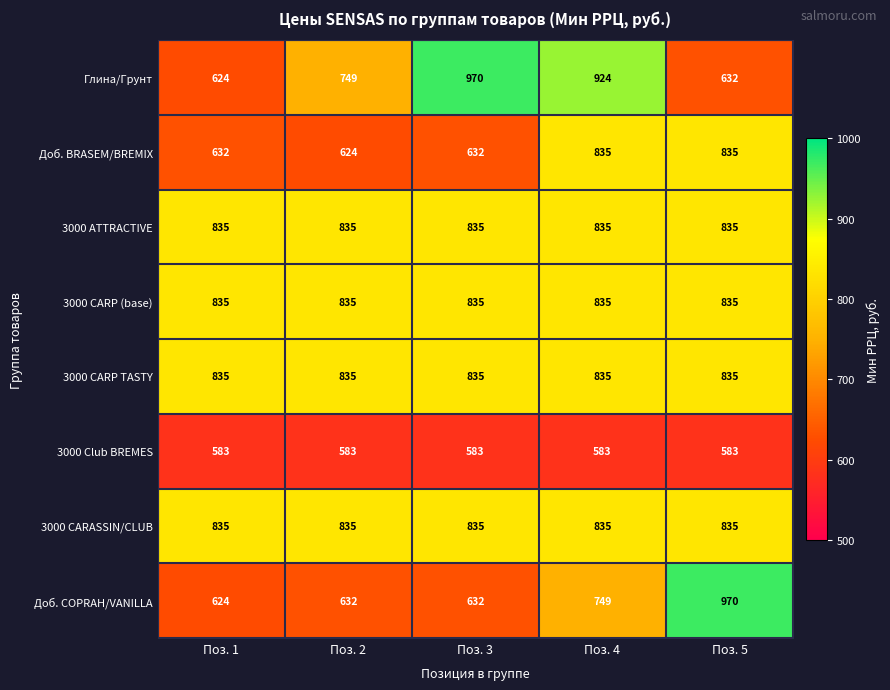

Rank the categories by Глина/Грунт value from highest to lowest.

Поз. 3, Поз. 4, Поз. 2, Поз. 5, Поз. 1